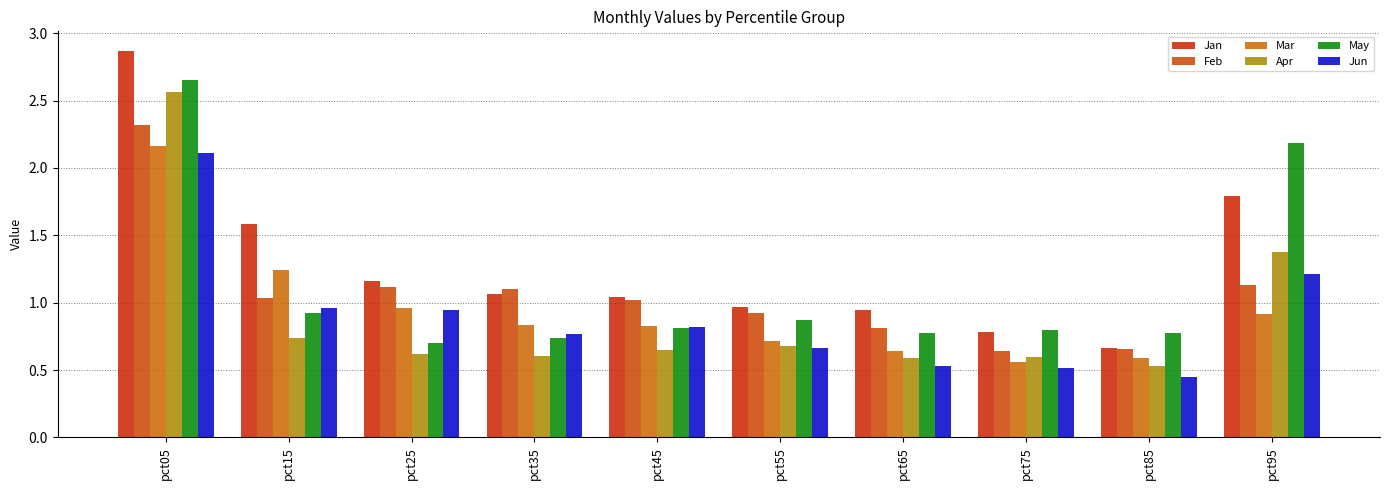

At which category is the sum across all series the highest?

pct05